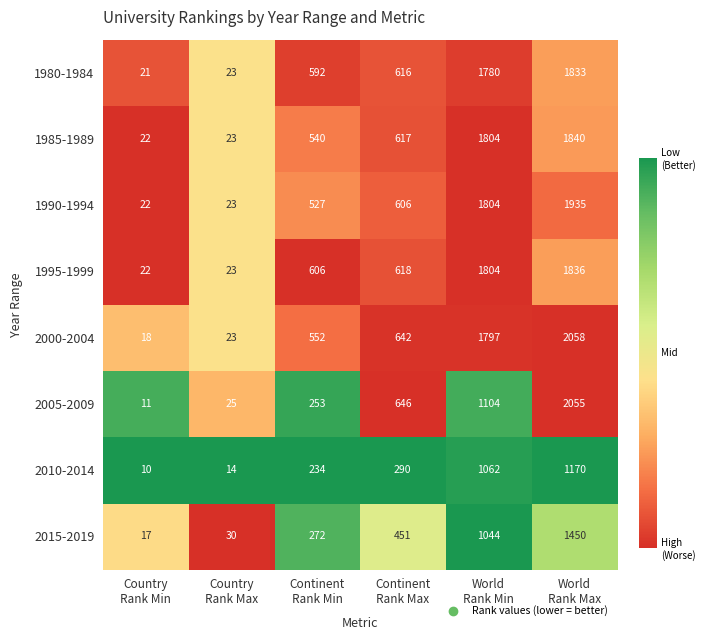

What is the lowest value of the 1980-1984 series?

21